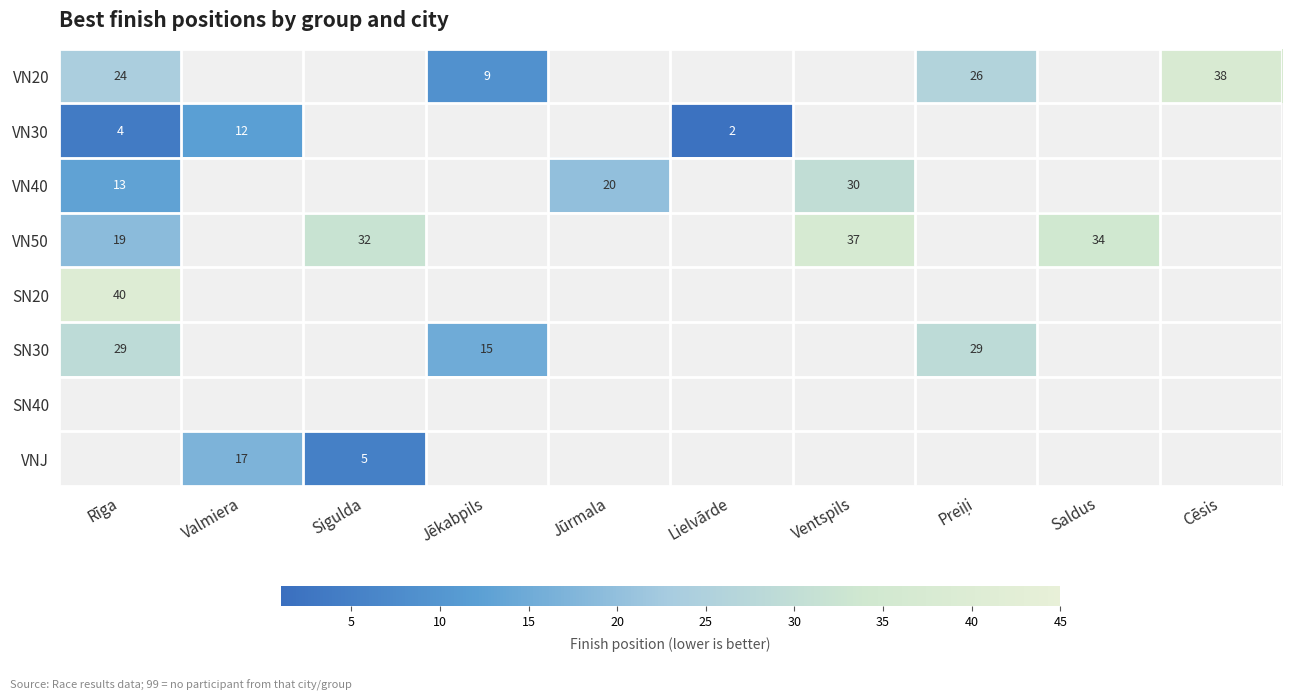

True or false: VN50 has a value of 34 at Saldus.

True